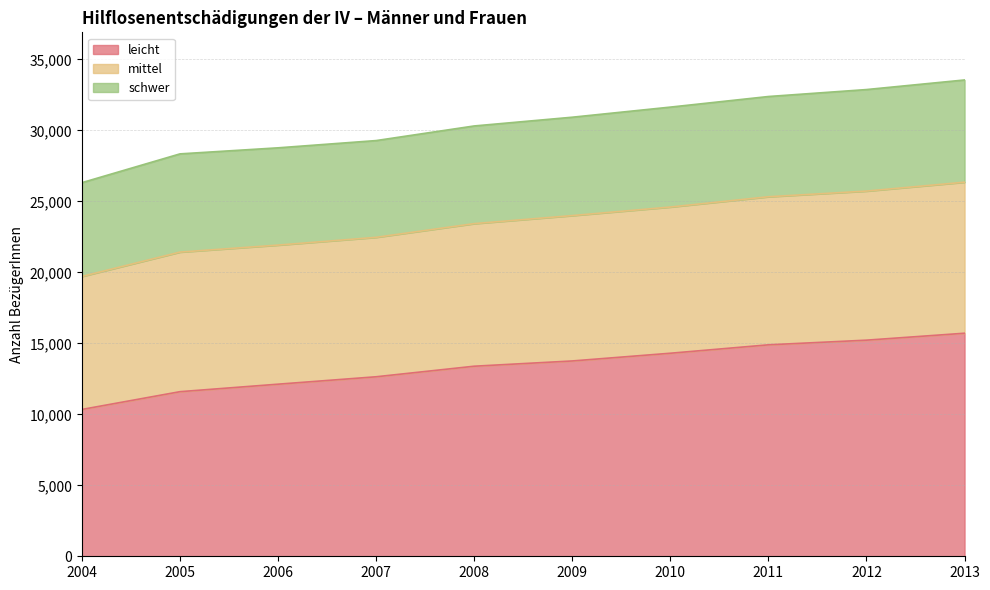

At how many categories does at least one series exceed 10775?

10